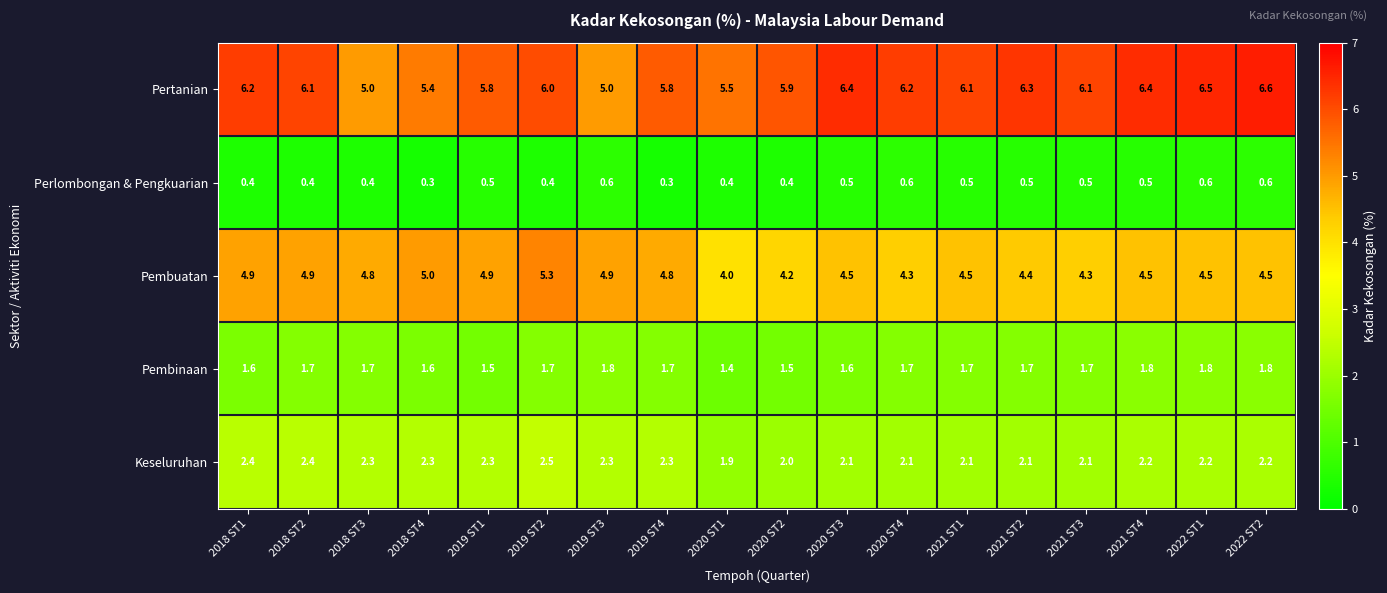

What is the difference between the highest and lowest values at 2019 ST1?

5.3